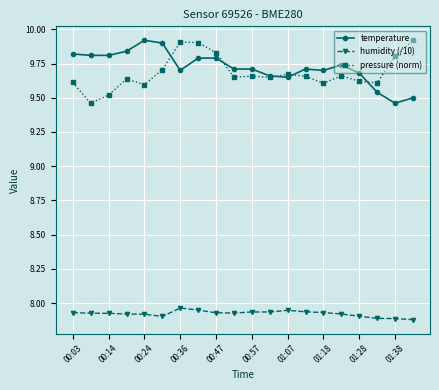

True or false: humidity (/10) has more than 1 points higher than both neighbors.

True